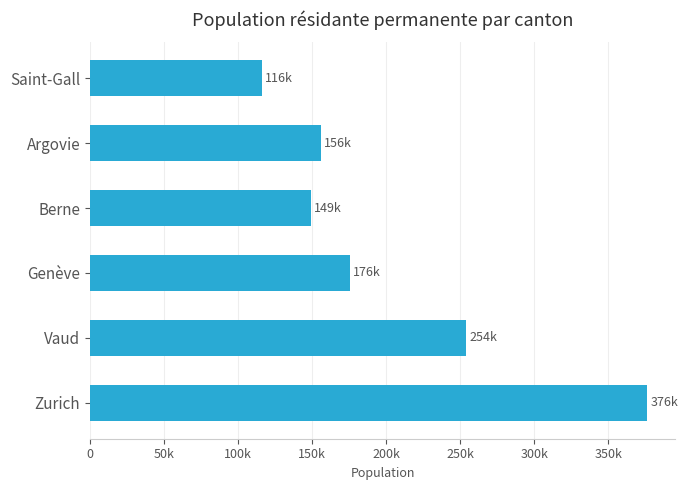

What is the maximum value shown in the chart?

376480